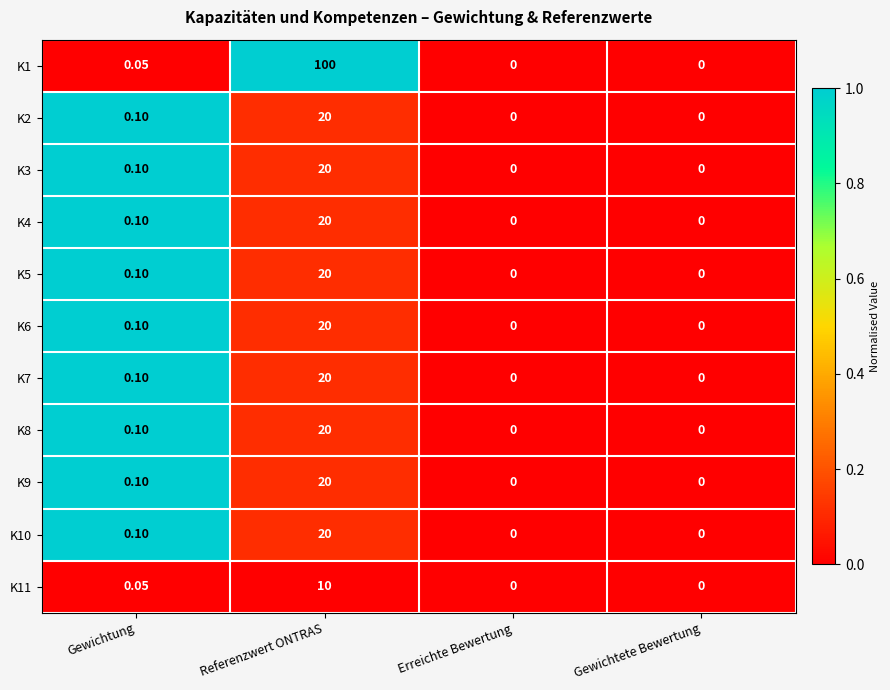

Which label corresponds to the largest value in the chart?

Referenzwert ONTRAS